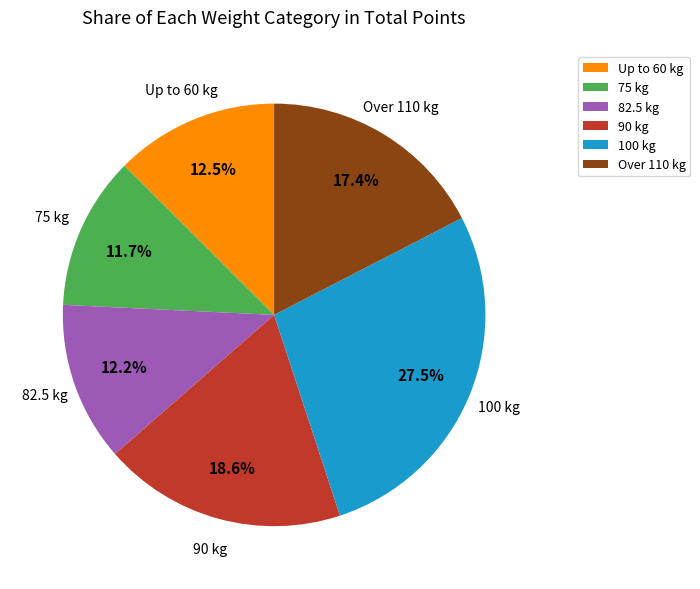

What is the ratio of the value at 75 kg to the value at 82.5 kg?

1.0